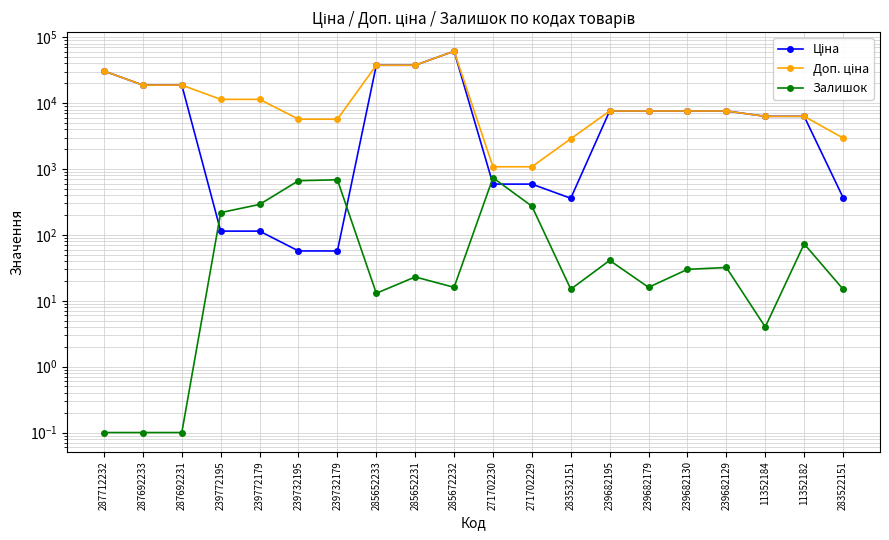

What position from the right is 283532151?

8